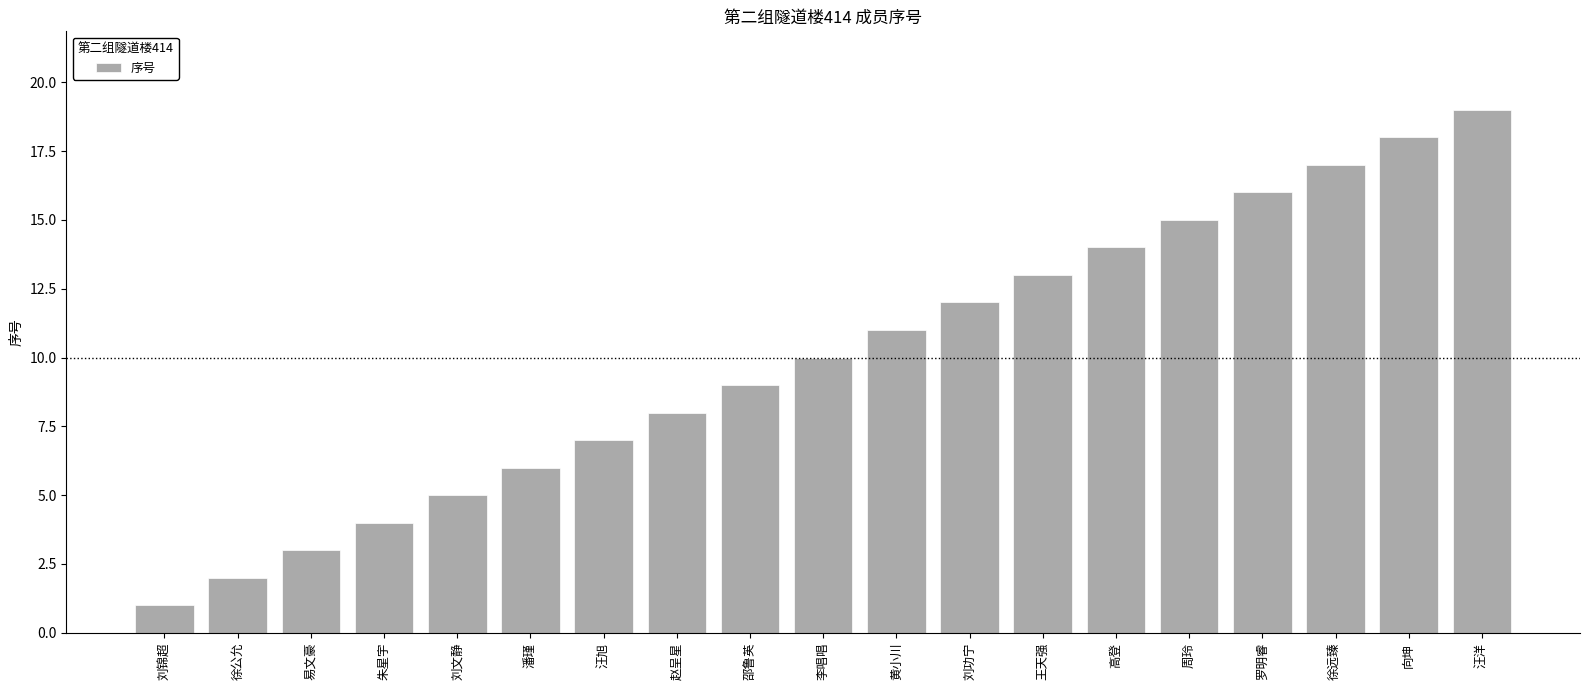

At which label is the value closest to 10?

李唱唱